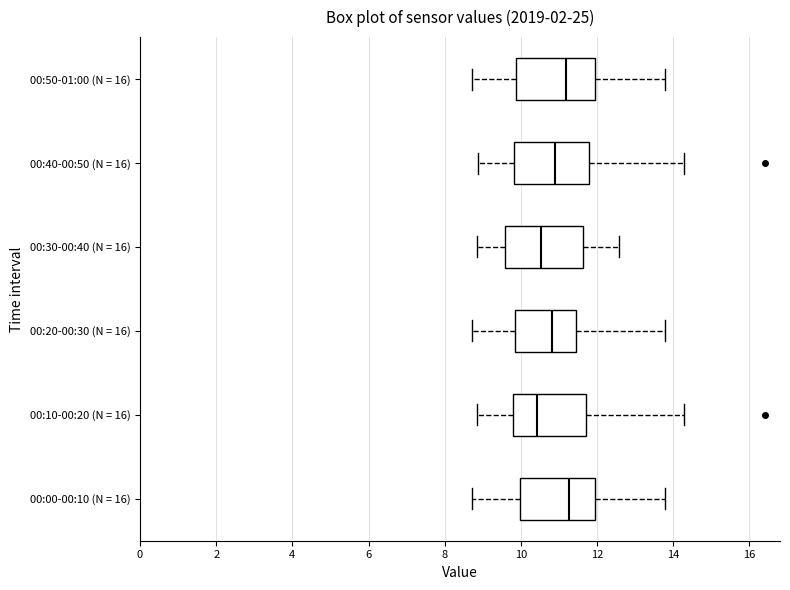

Reading bottom to top, transcribe this box plot: for each box, give where its median line is, the range the box spans, and where its two whiskers end, as read against the x-axis. The values are not printed on the chart, so give them approximately, as read against the axis.

00:00-00:10 (N = 16): median 11.2, box 10.0 to 12.0, whiskers 8.8 to 13.8
00:10-00:20 (N = 16): median 10.4, box 9.8 to 11.6, whiskers 8.8 to 14.2
00:20-00:30 (N = 16): median 10.8, box 9.8 to 11.4, whiskers 8.8 to 13.8
00:30-00:40 (N = 16): median 10.6, box 9.6 to 11.6, whiskers 8.8 to 12.6
00:40-00:50 (N = 16): median 10.8, box 9.8 to 11.8, whiskers 8.8 to 14.2
00:50-01:00 (N = 16): median 11.2, box 9.8 to 12.0, whiskers 8.8 to 13.8